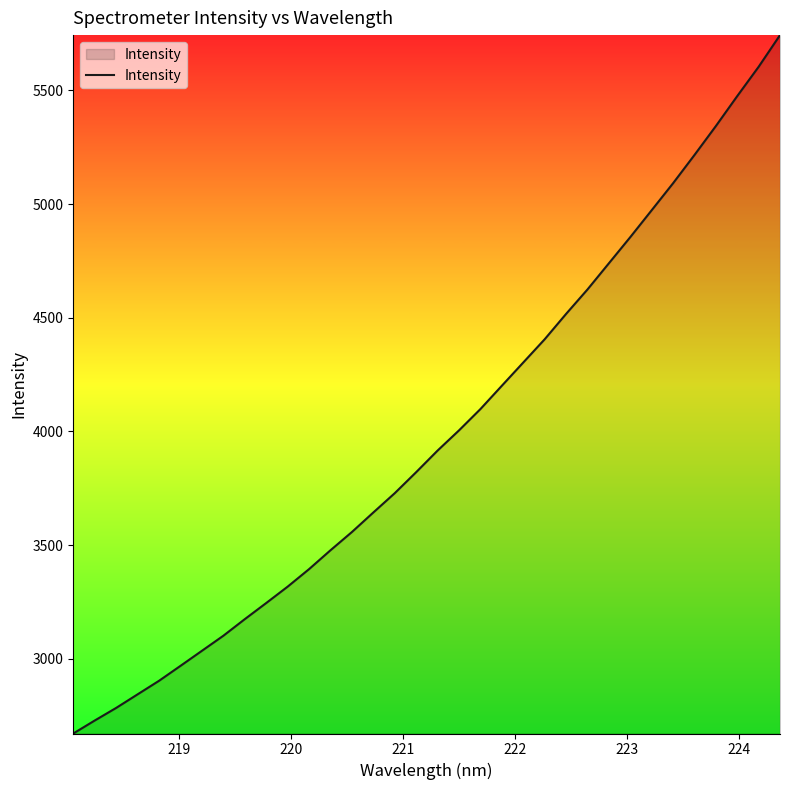

What is the greatest value displayed?

5743.7